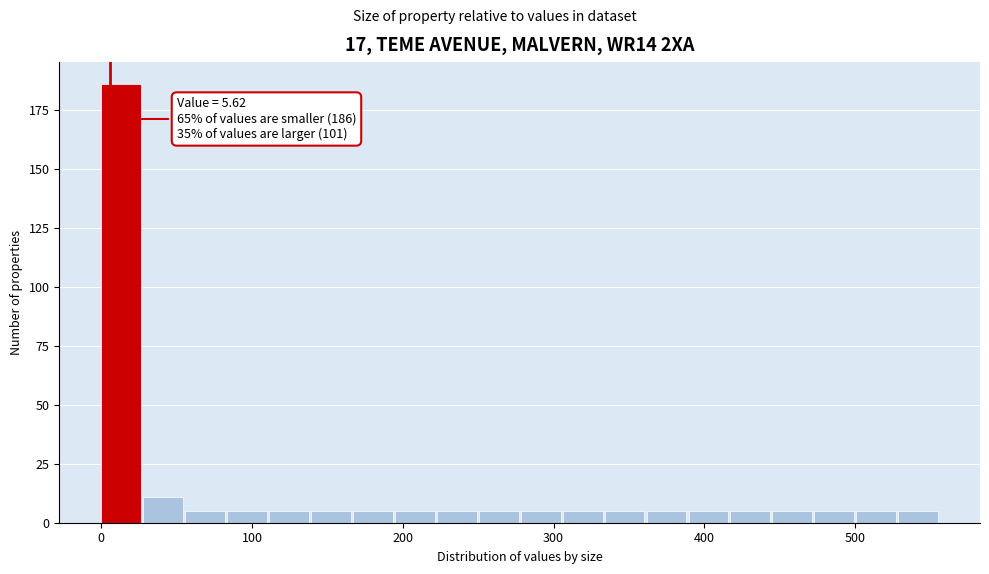

Read against the x-axis, roughly where is the centre of the tallest bar?

10